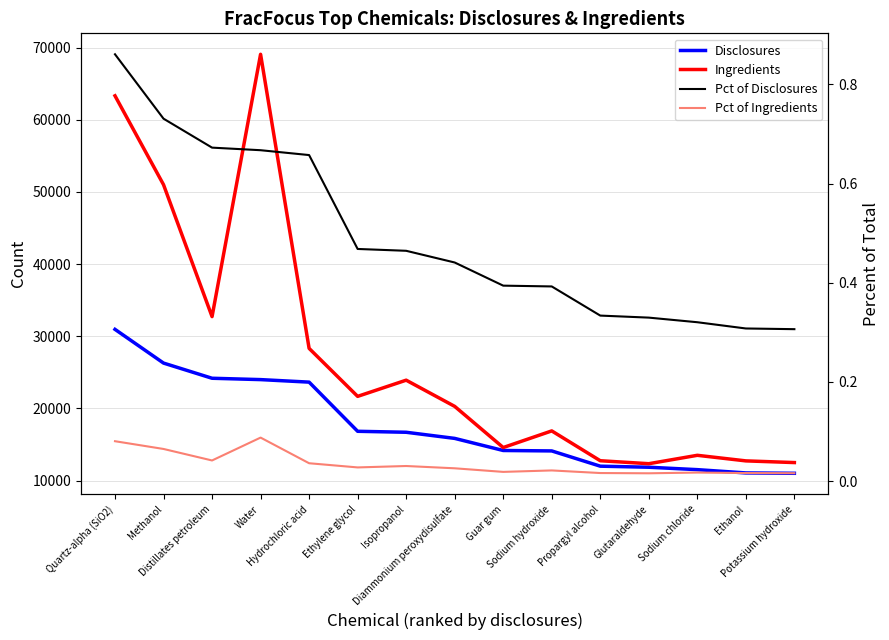

What is the sum of all Disclosures values?

264213.0